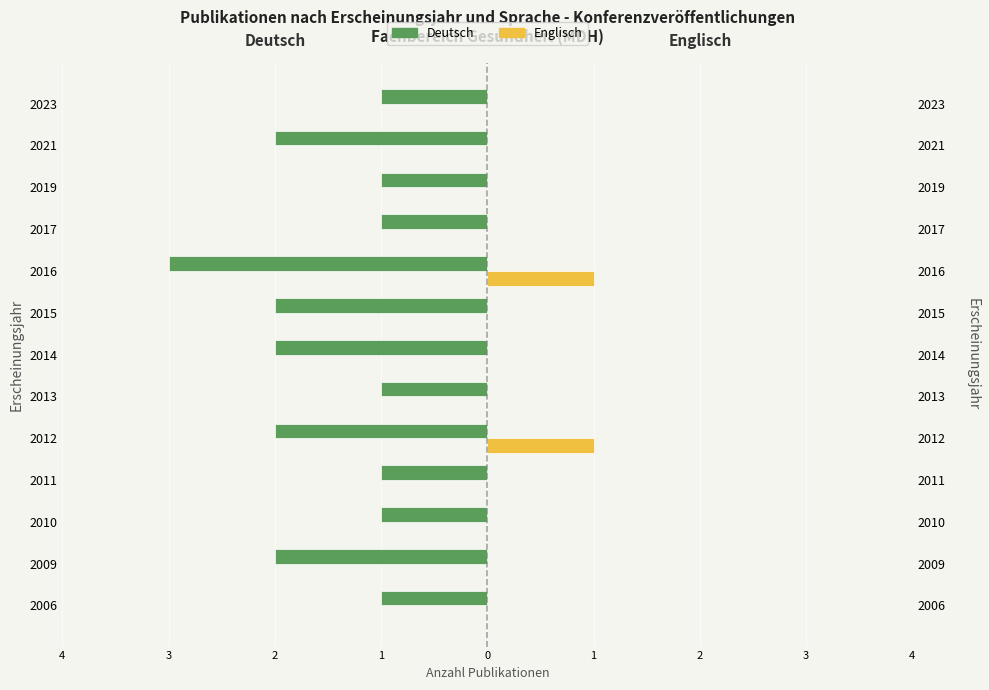

What are all the series names shown in the legend?

Deutsch, Englisch